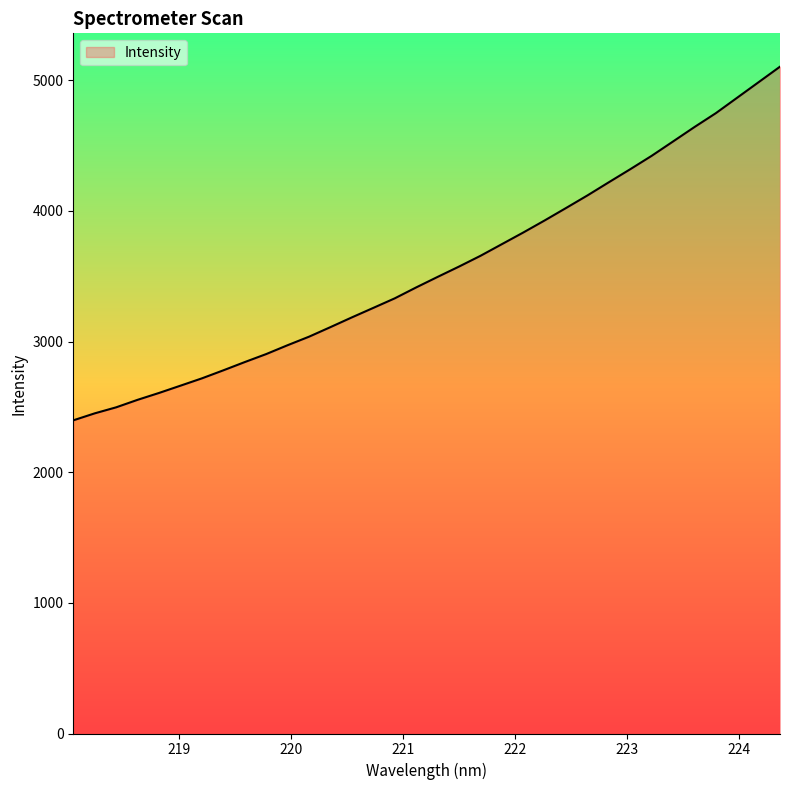

What is the minimum value shown in the chart?

2397.1